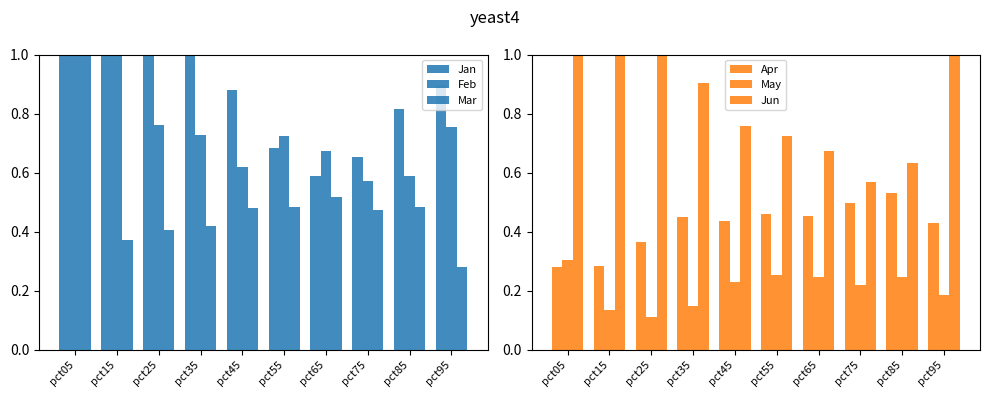

At which category does the chart reach its minimum across all series?

pct25